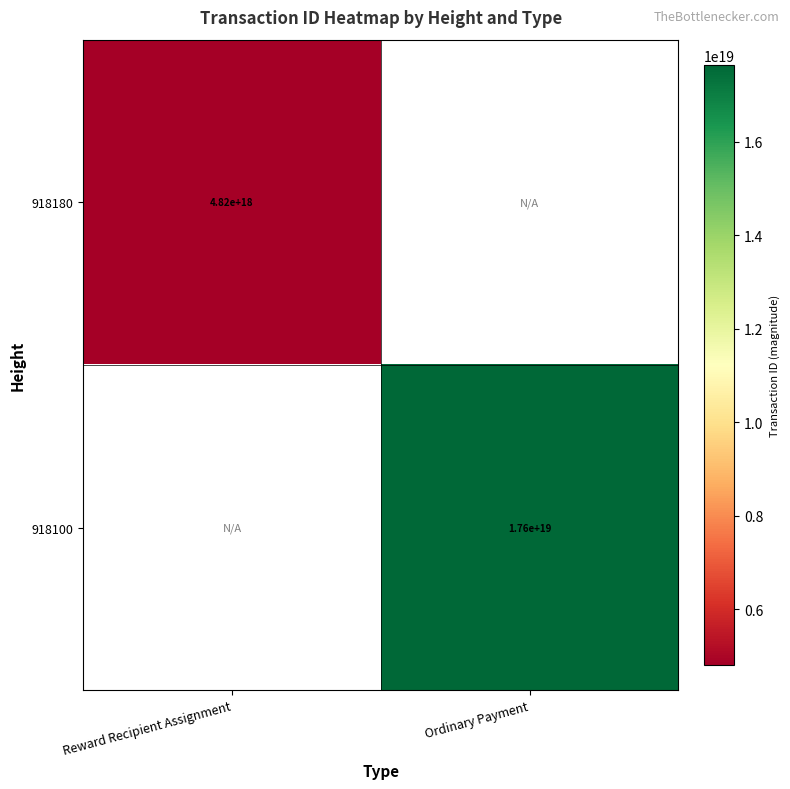

At how many categories does at least one series exceed 11838661063952855040?

1